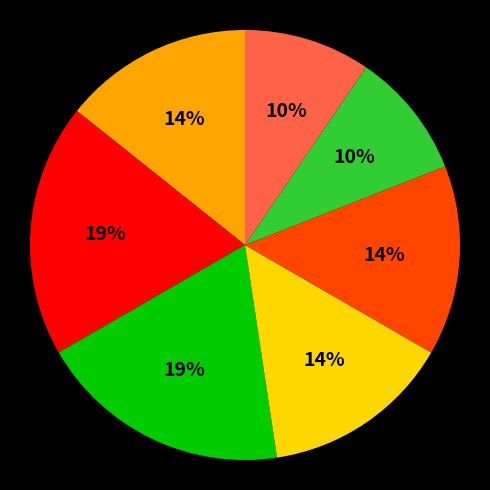

To the nearest percent, what is the average slice percentage?

14%